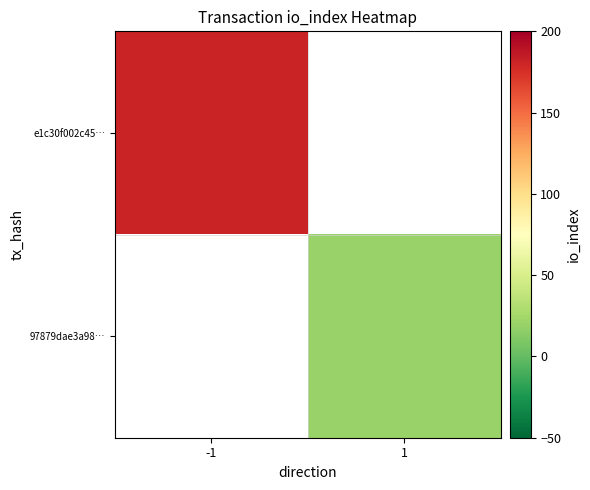

What is the minimum value shown in the chart?

20.0